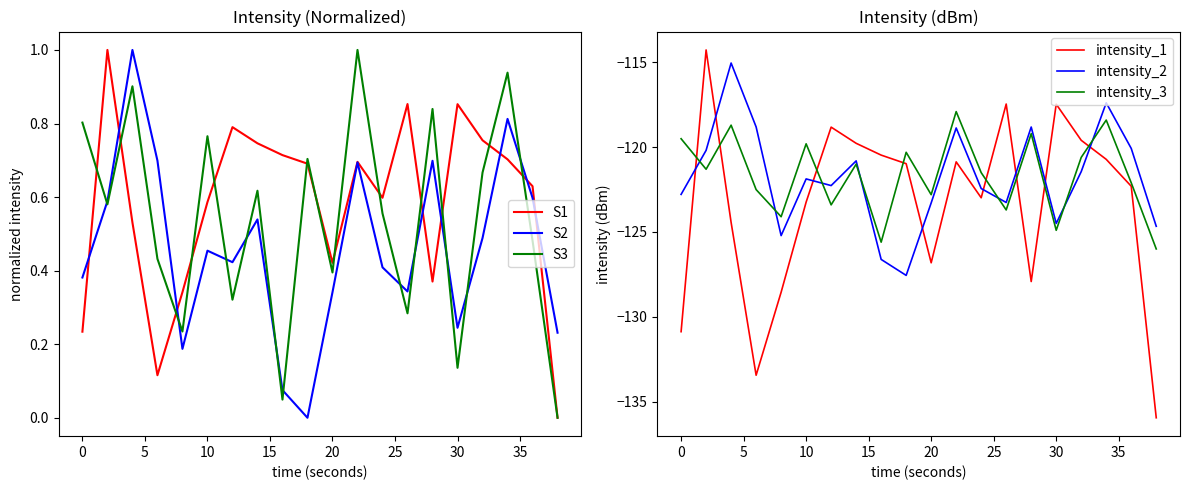

What is the maximum value for S1?

1.0